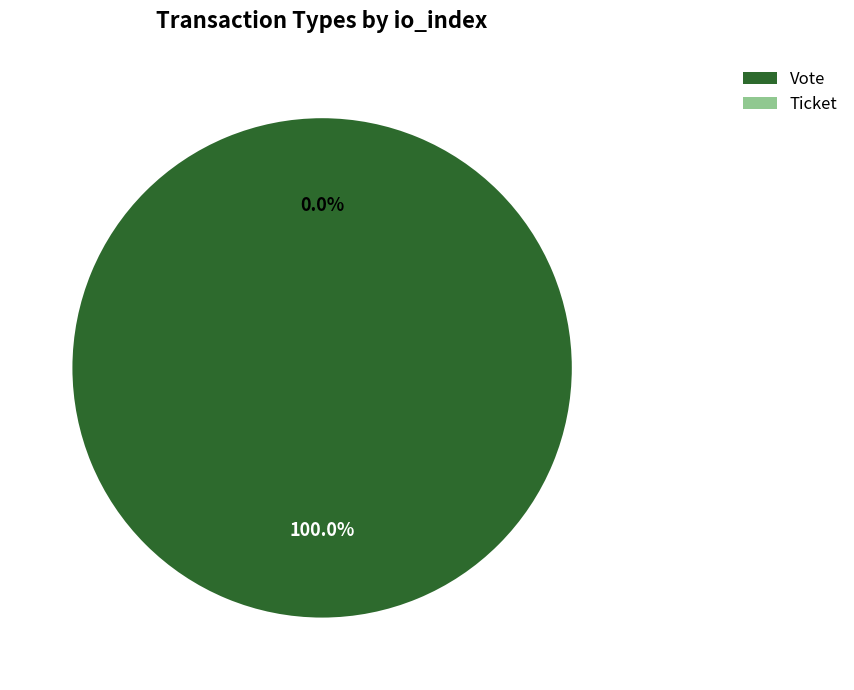

What is the change in value from Vote to Ticket?

-1